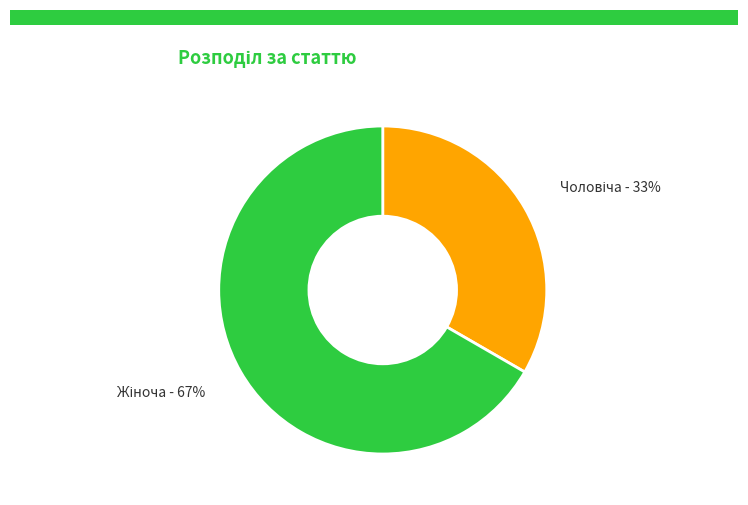

Is there any slice that represents more than half of the pie?

Yes